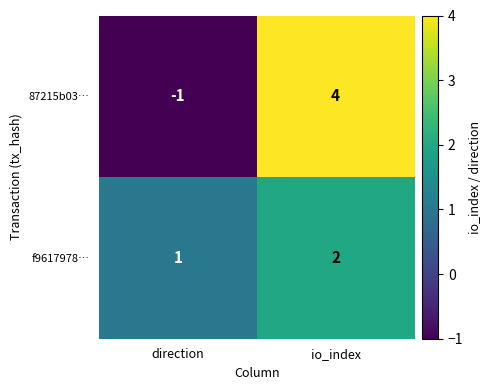

What is the maximum value shown in the chart?

4